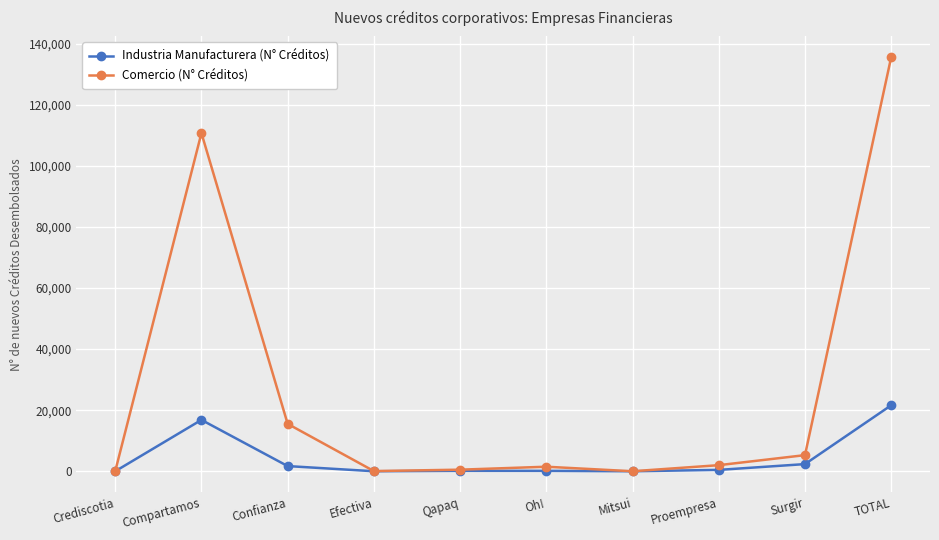

Is the value of Comercio (N° Créditos) at Qapaq greater than the value of Industria Manufacturera (N° Créditos) at TOTAL?

No